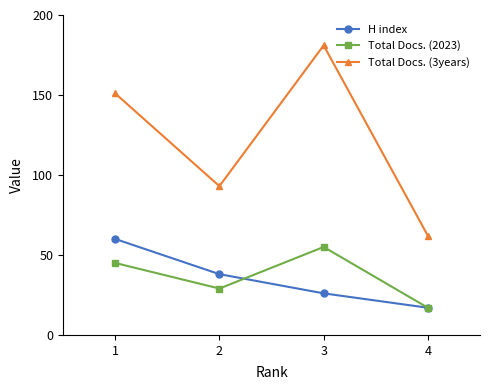

What is the difference between the second highest and second lowest values in the H index series?

12